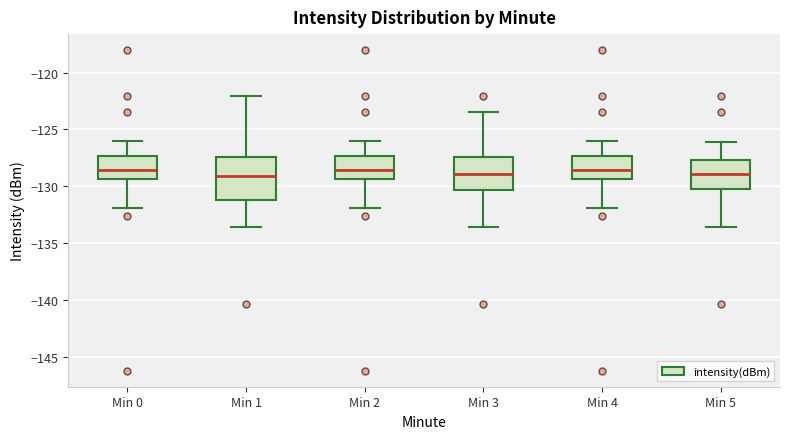

Which box is the tallest, from its lower edge to its upper edge?

Min 1